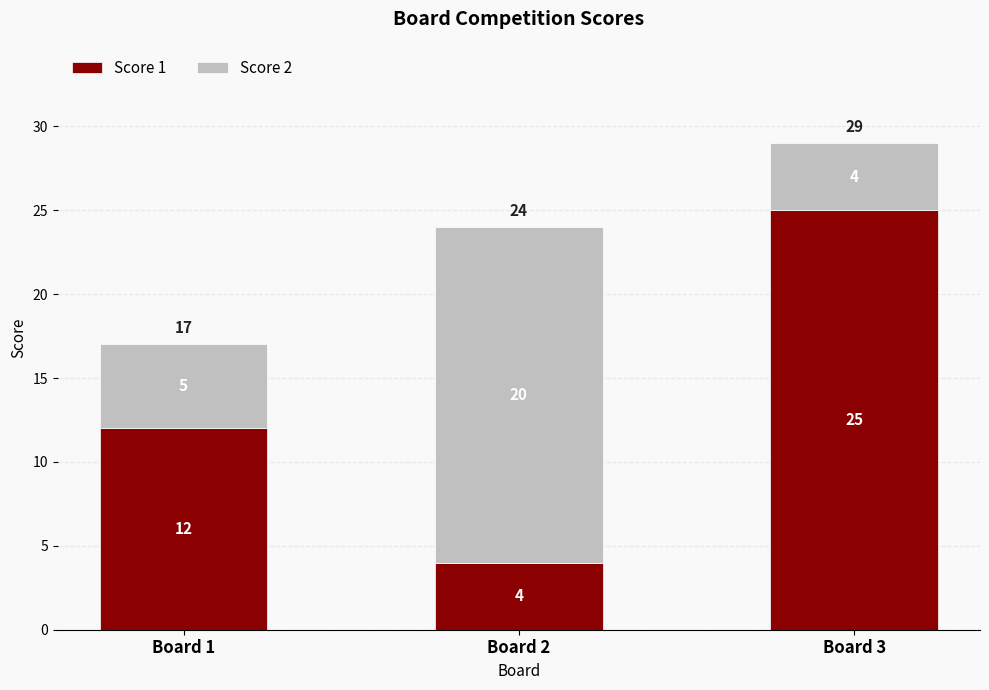

Reading left to right, transcribe the values for Score 1.

Board 1=12	Board 2=4	Board 3=25